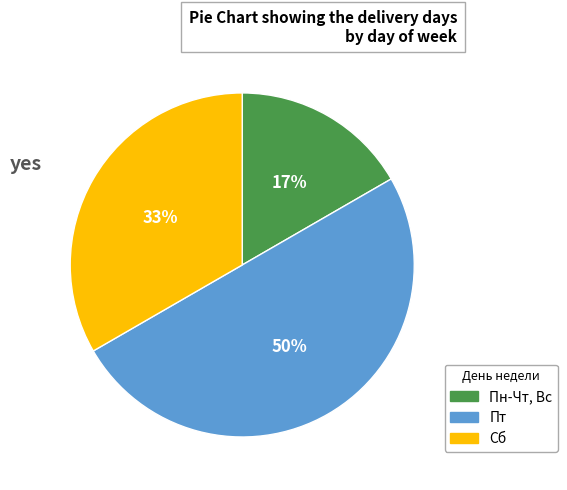

Does Сб represent more than half of the total?

No